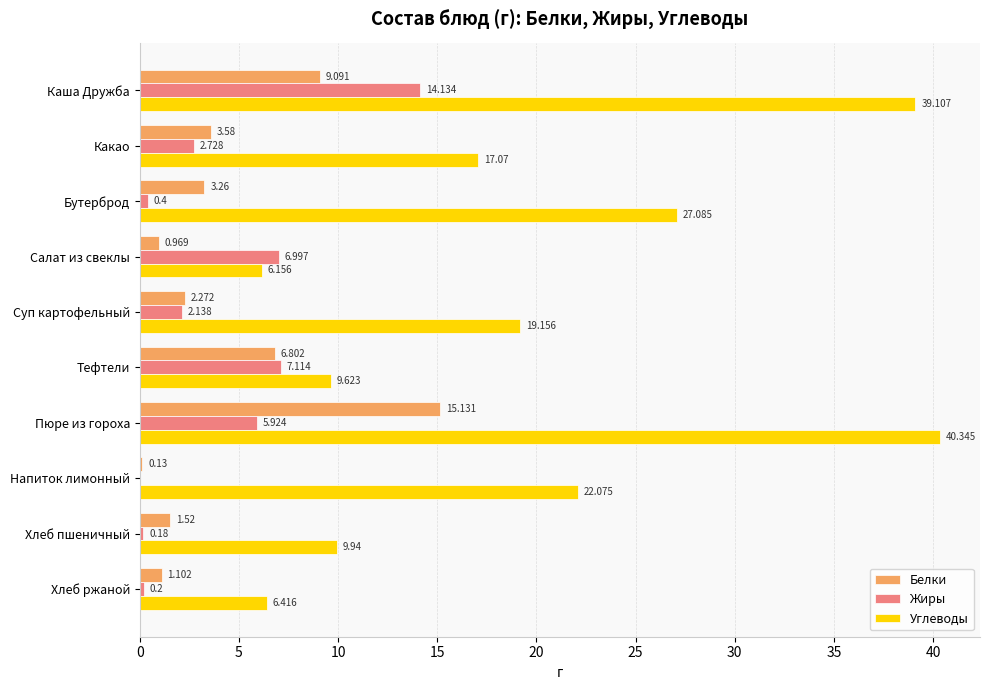

What is the sum of all Белки values?

43.9